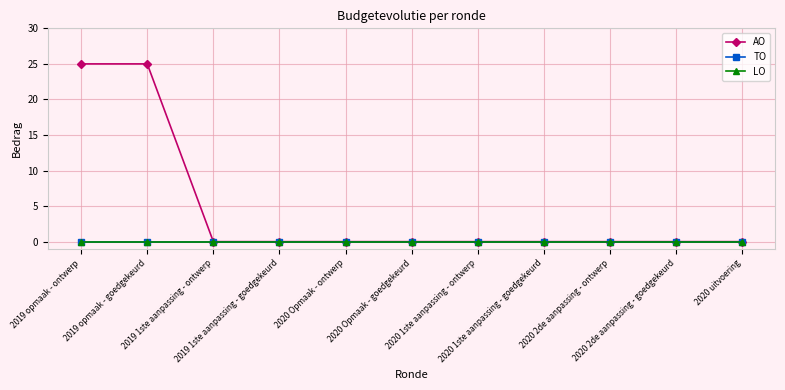

Does the chart display data point markers on the line(s)?

Yes